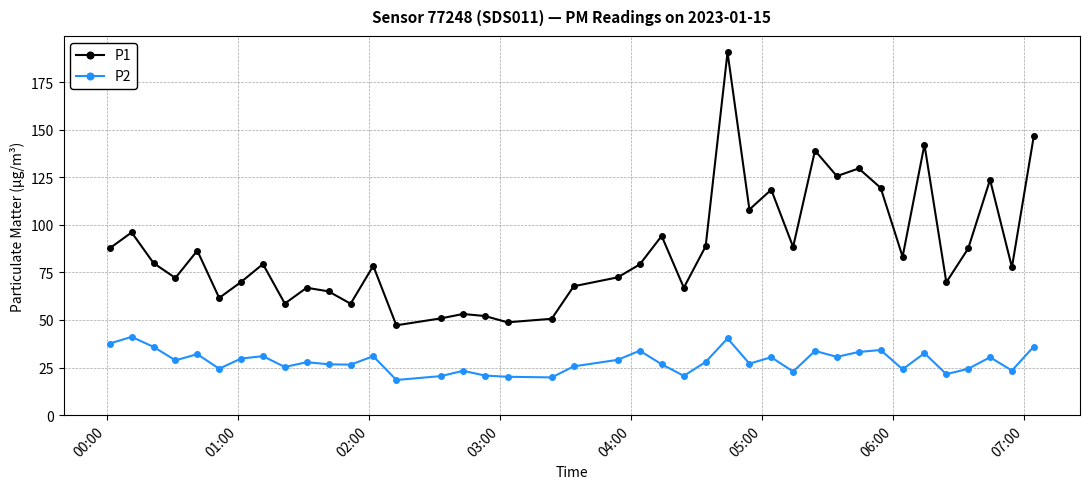

Which series has the largest range (max minus min)?

P1